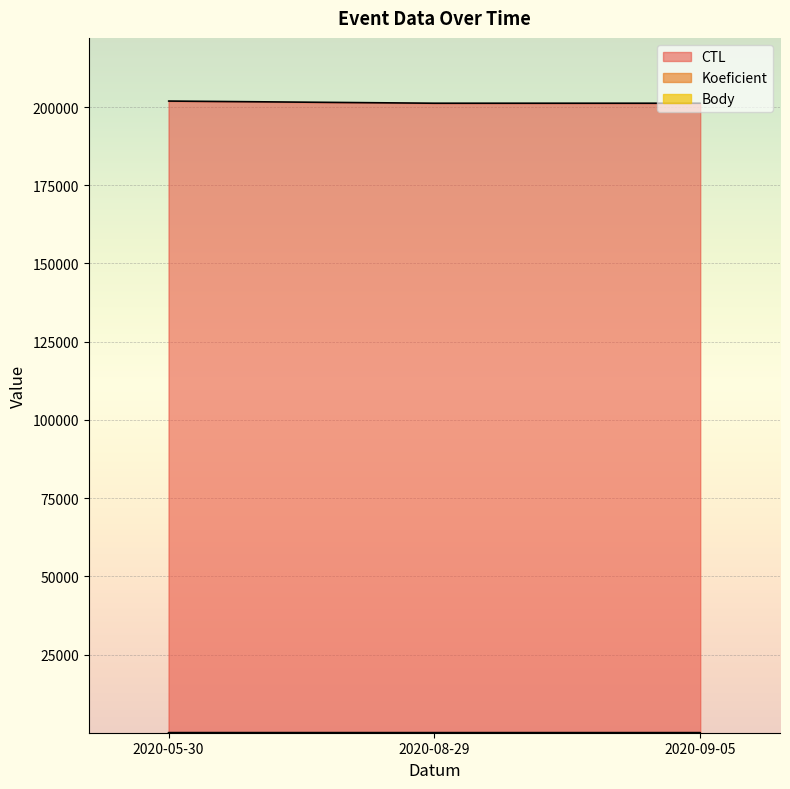

What is the minimum value shown in the chart?

2